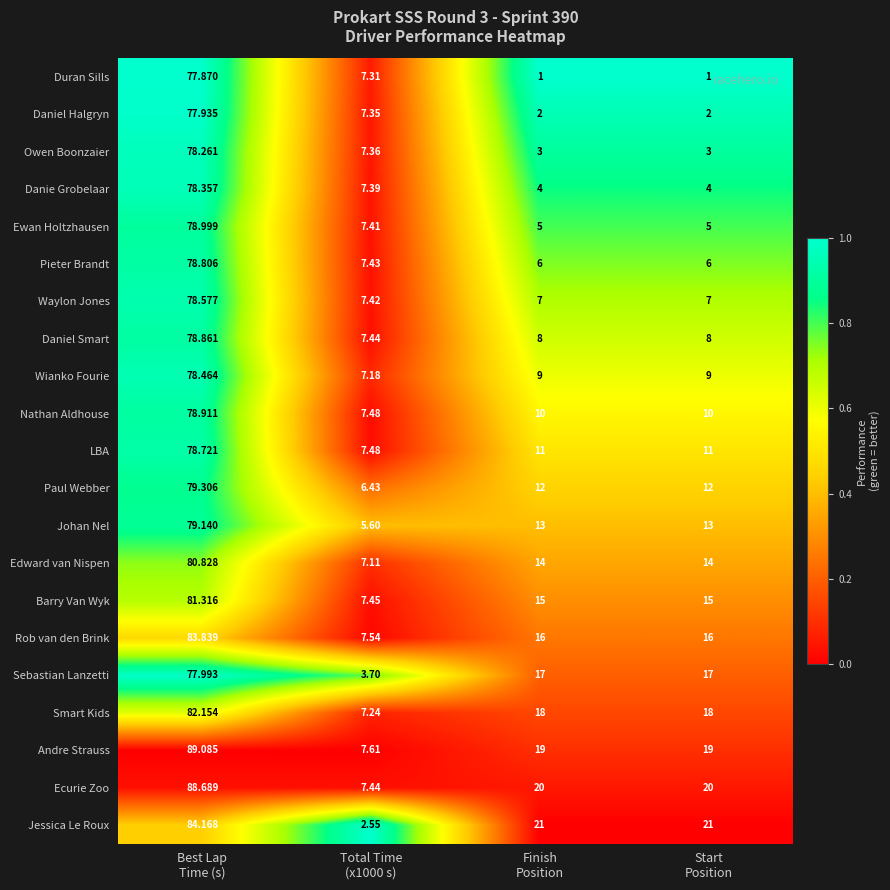

How many data points in Wianko Fourie are less than 9?

1